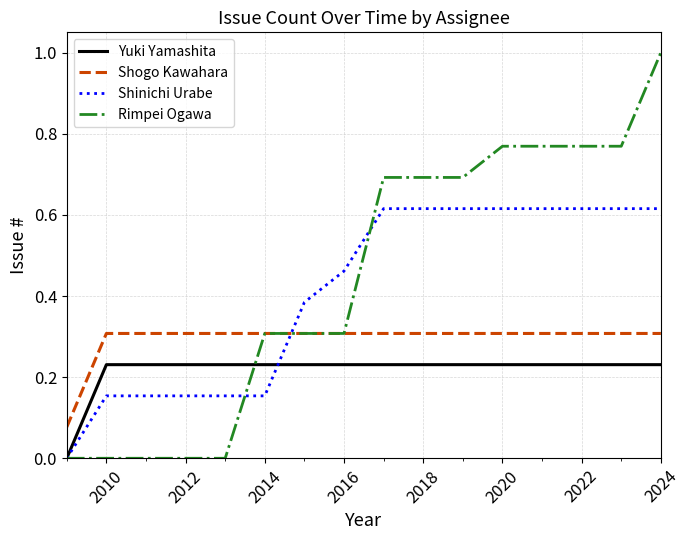

Which series has the widest spread of values?

Rimpei Ogawa